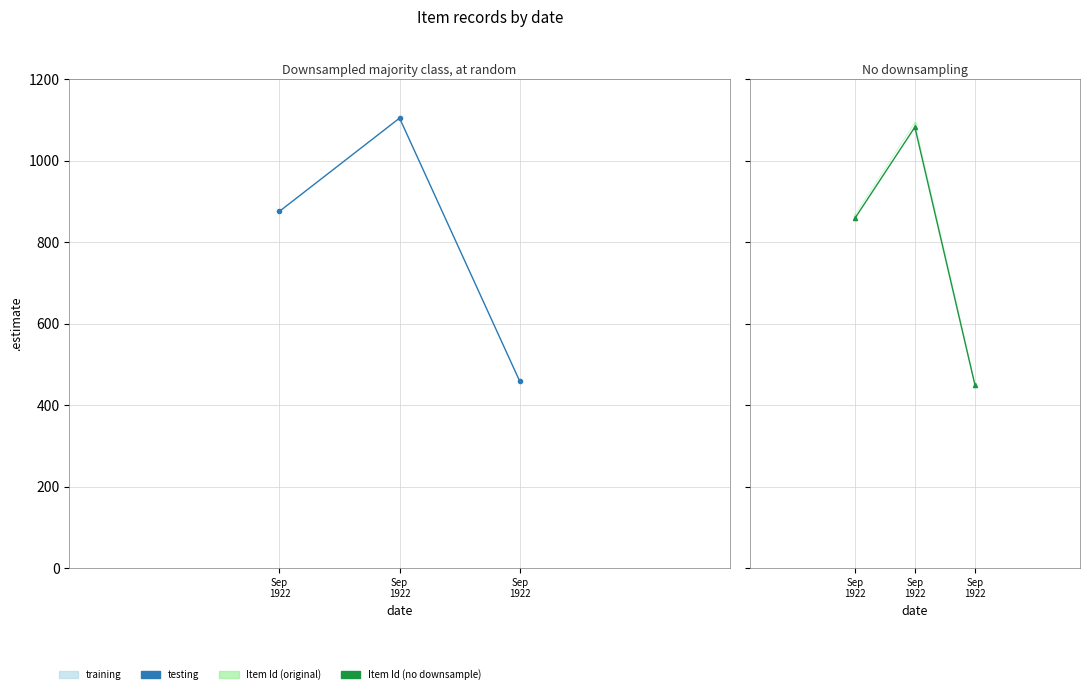

At which label does Item Id (testing) first exceed 858?

Sep
1922